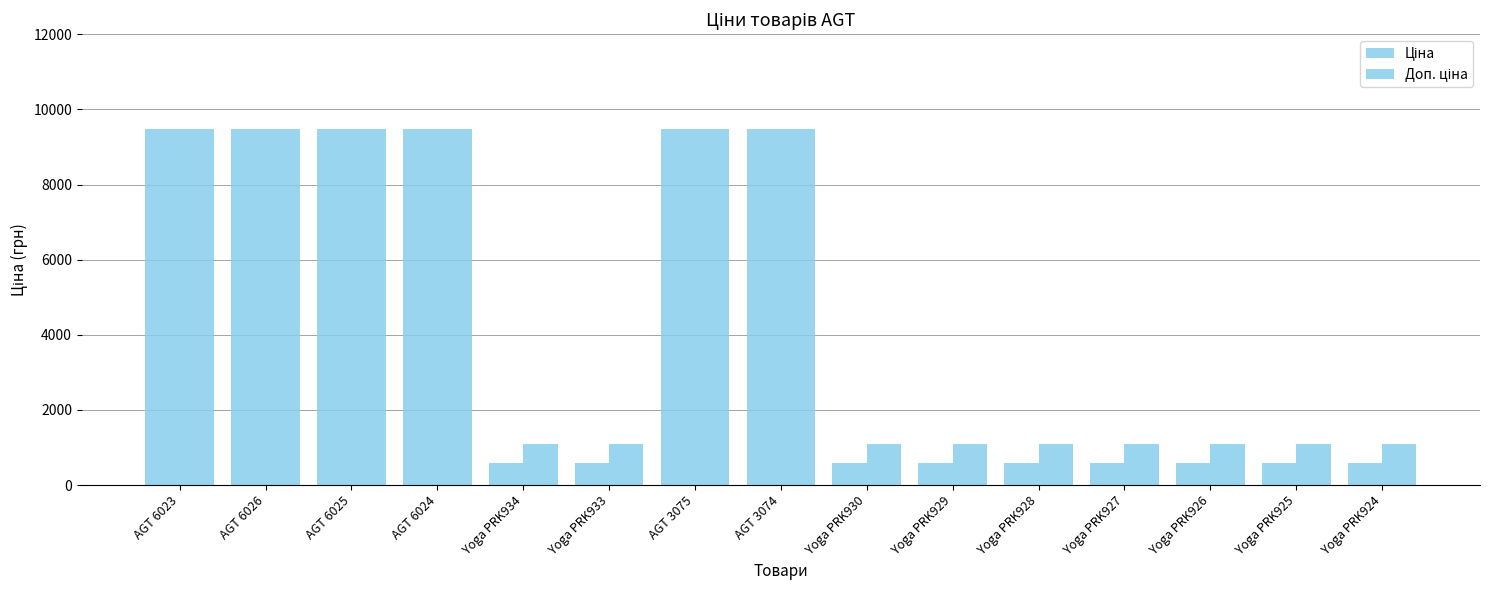

What is the total value across all series at Yoga PRK930?

1671.6